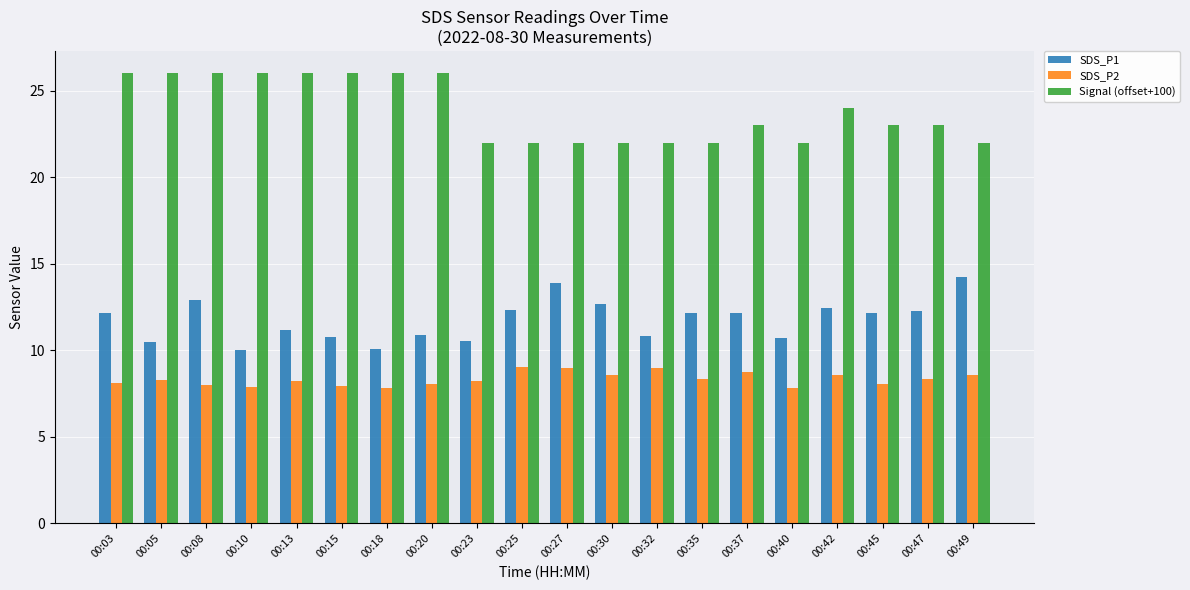

What is the average value of the Signal (offset+100) series?

23.9